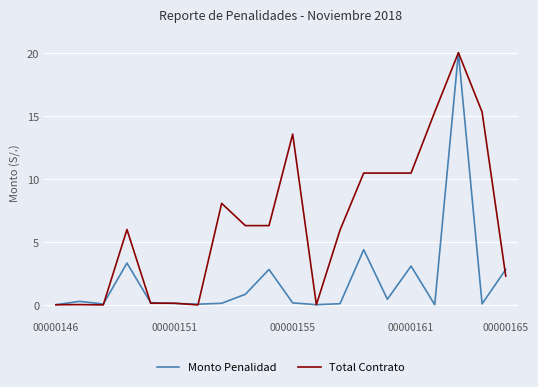

What is the maximum value for Monto Penalidad?

20.0